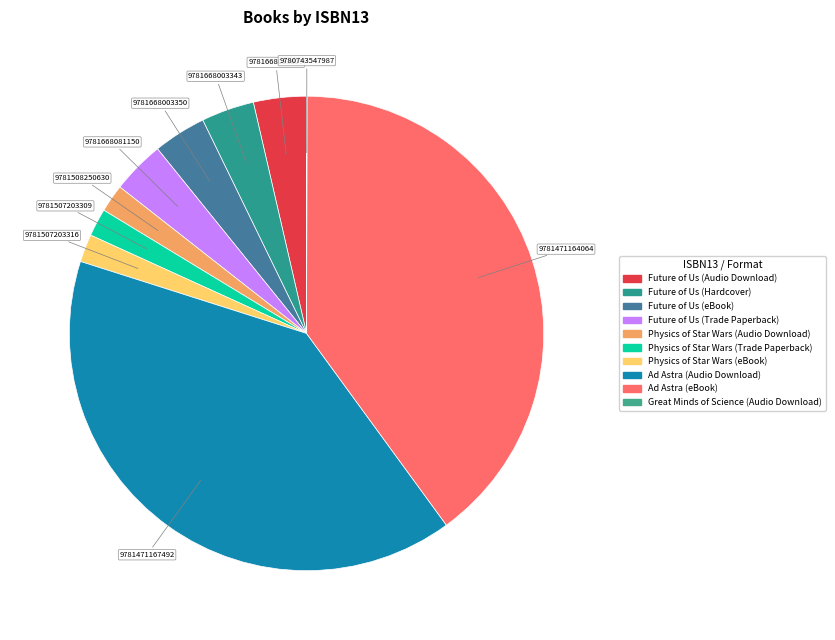

Is it true that Physics of Star Wars (Trade Paperback) is 16% of the pie?

False